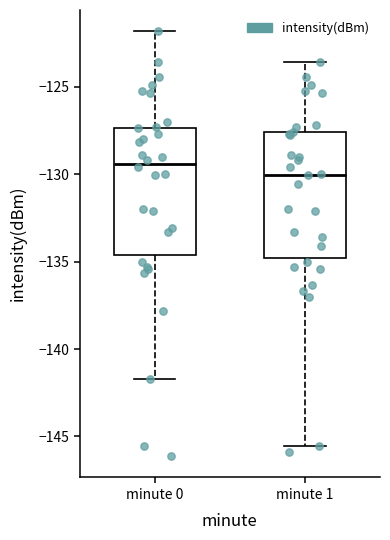

Which box's median line is the highest?

minute 0